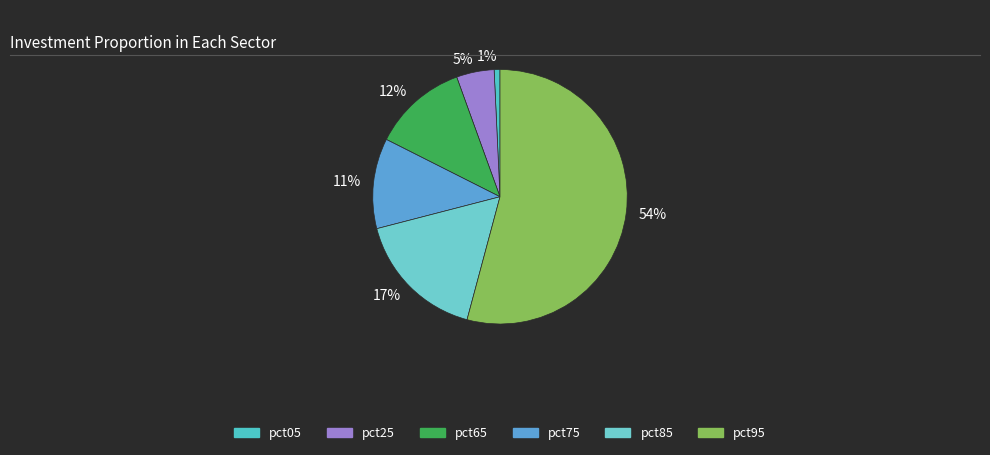

What is the total percentage of pct05 and pct65?

12.8%